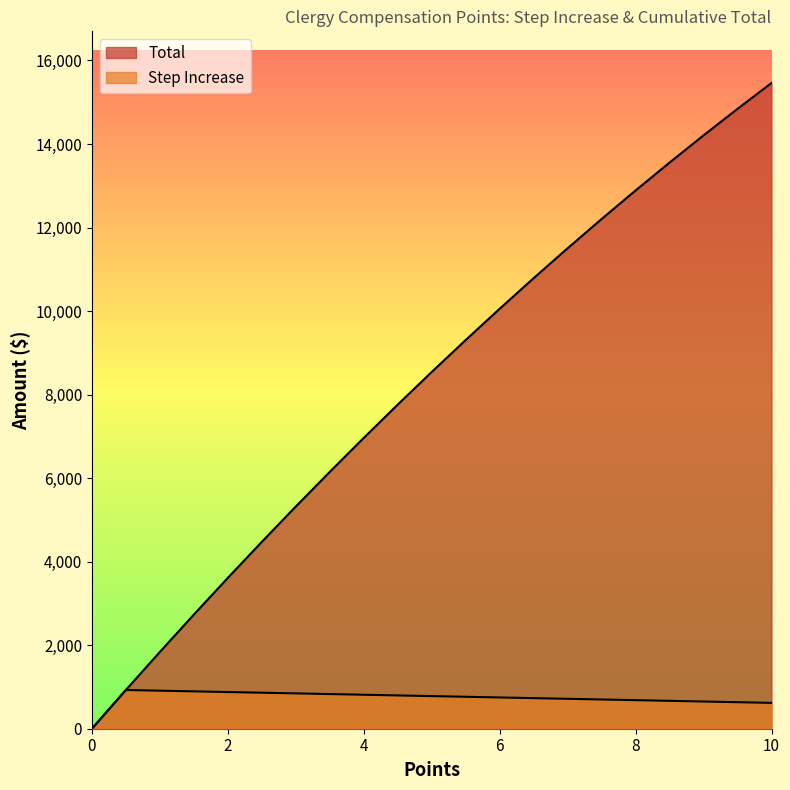

How many lines are shown in the chart?

2